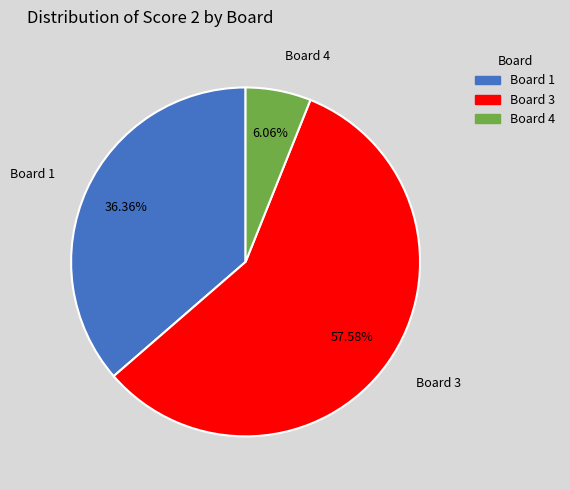

Is there a majority slice in this chart?

Yes